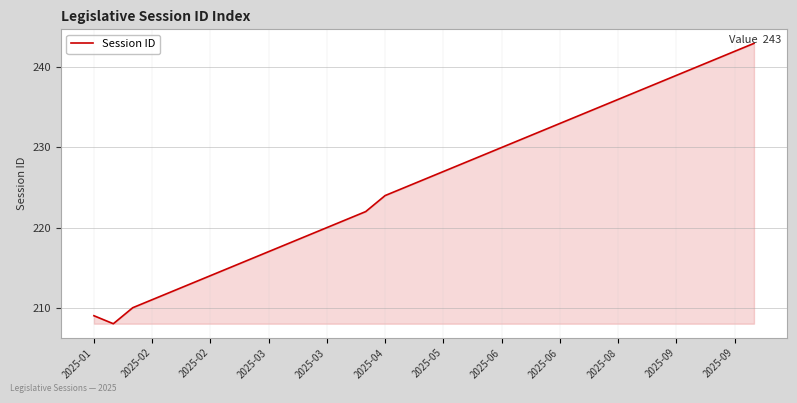

What is the maximum value shown in the chart?

243